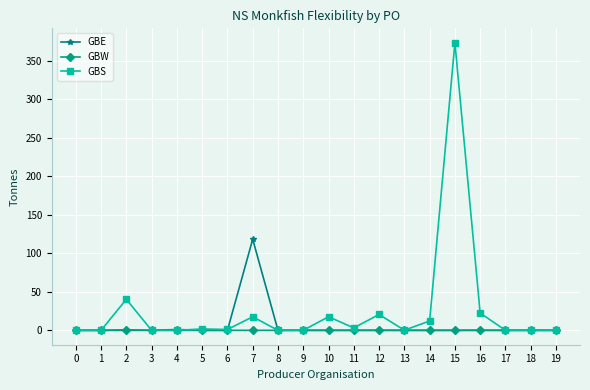

Rank the series by their maximum value, from lowest to highest.

GBW, GBE, GBS